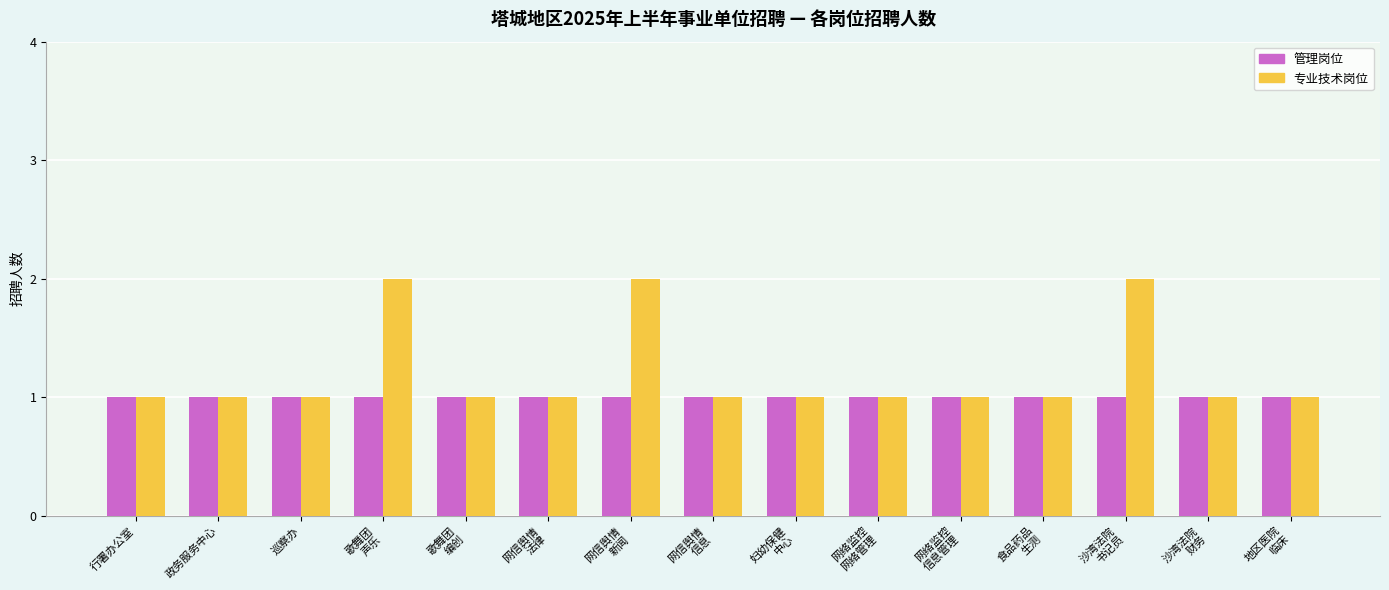

Reading left to right, extract all data points from this chart.

管理岗位: 1	1	1	1	1	1	1	1	1	1	1	1	1	1	1
专业技术岗位: 1	1	1	2	1	1	2	1	1	1	1	1	2	1	1